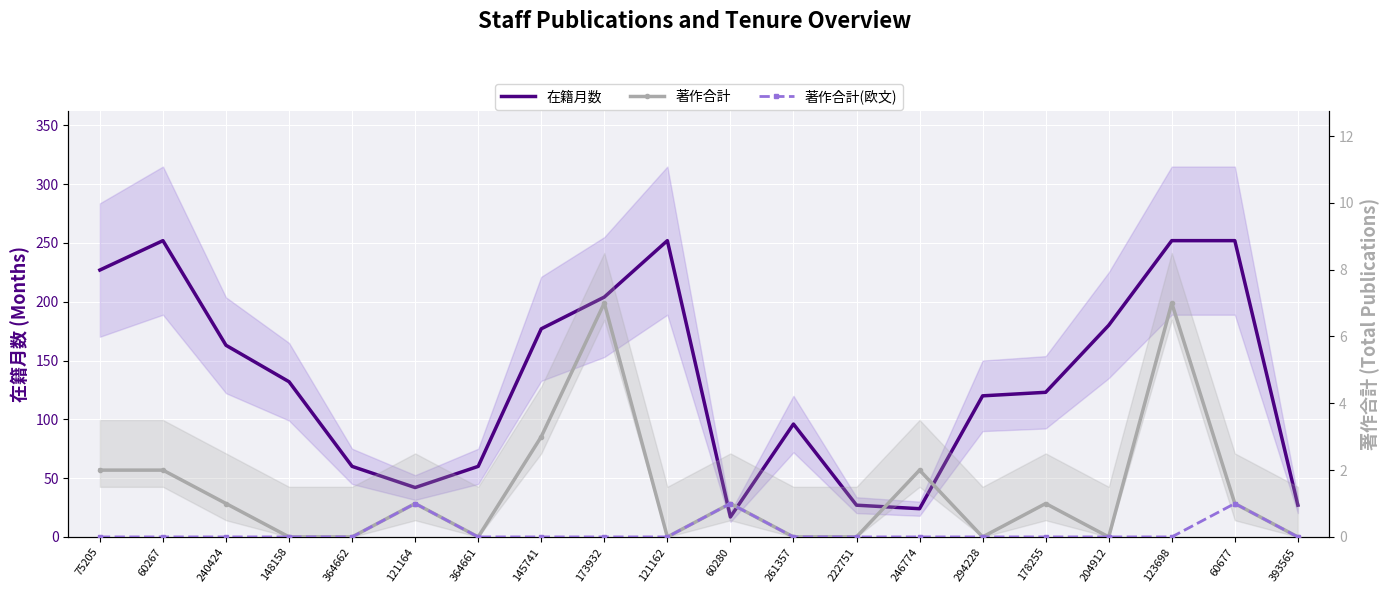

List the labels in order of 著作合計 value, smallest first.

148158, 364662, 364661, 121162, 261357, 222751, 294228, 204912, 393565, 240424, 121164, 60280, 178255, 60677, 75205, 60267, 246774, 145741, 173932, 123698